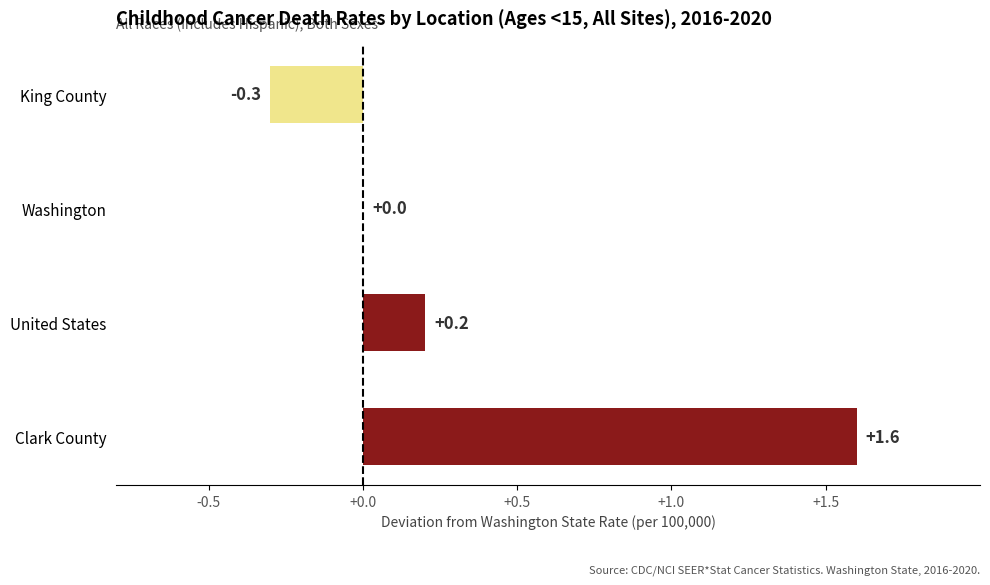

What is the greatest value displayed?

1.6